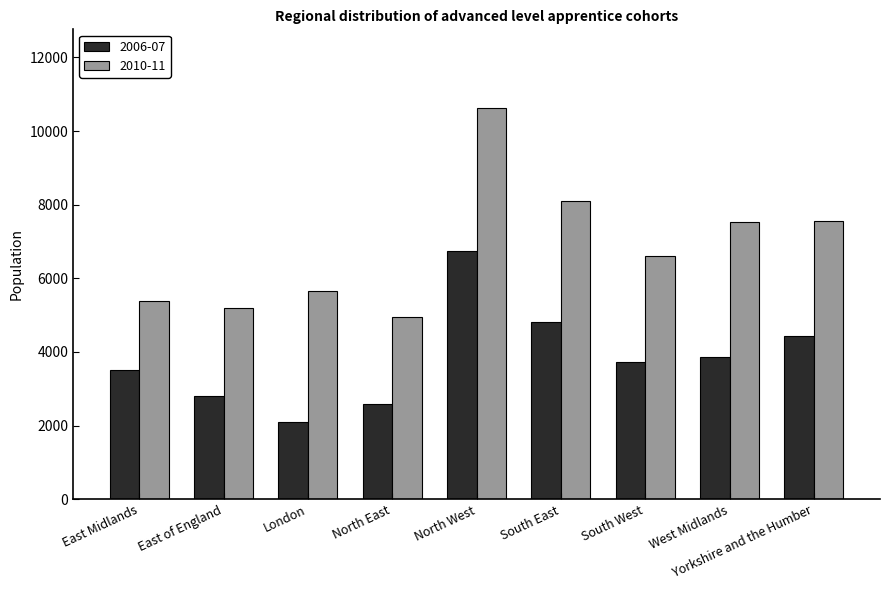

What is the value of the 2006-07 bar at the 4th from the left?

2590